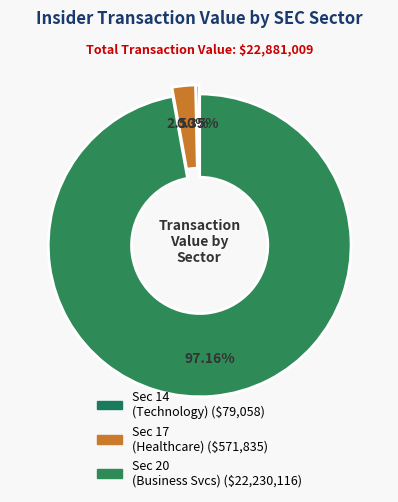

How many segments does this pie chart have?

3